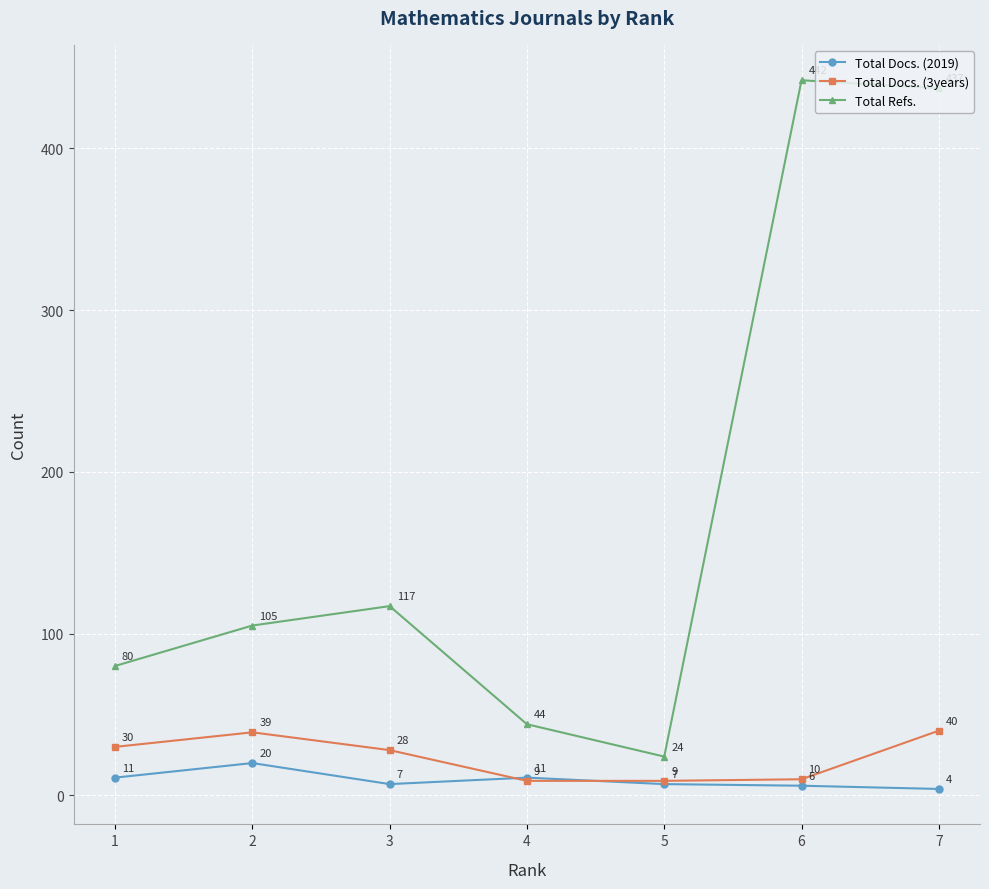

At which label does Total Docs. (2019) first exceed 7?

1